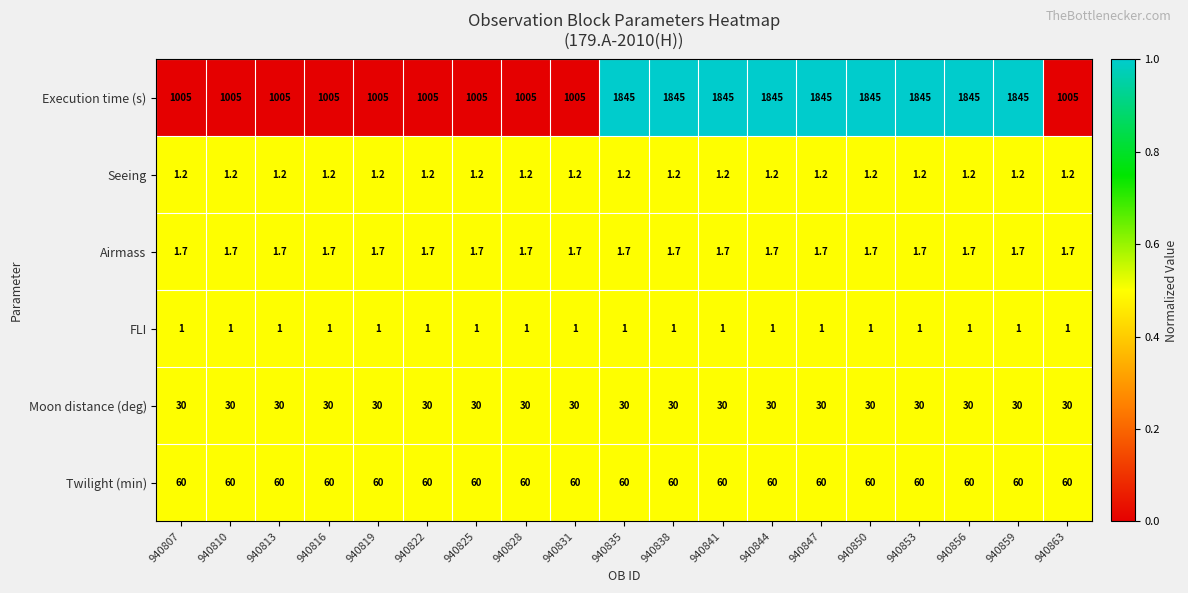

What is the minimum value shown in the chart?

1.0